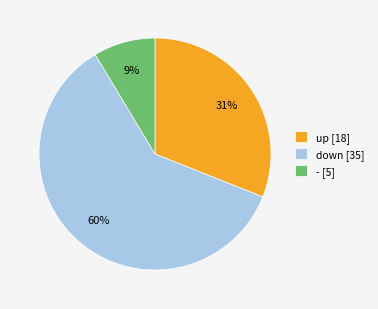

How many segments does this pie chart have?

3